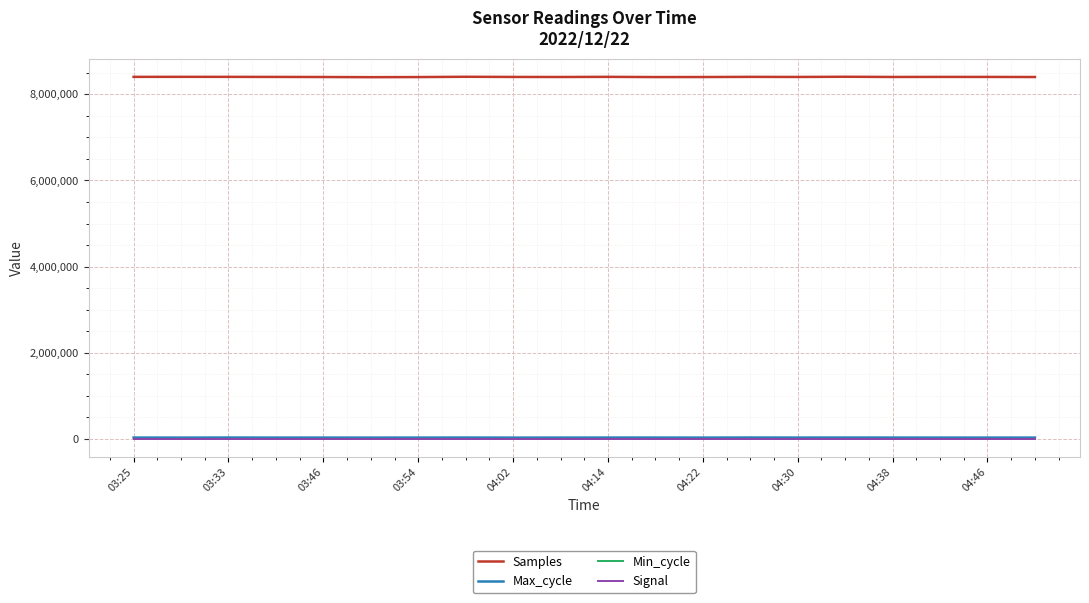

In Samples, how many points are higher than both neighbors (excluding endpoints)?

6